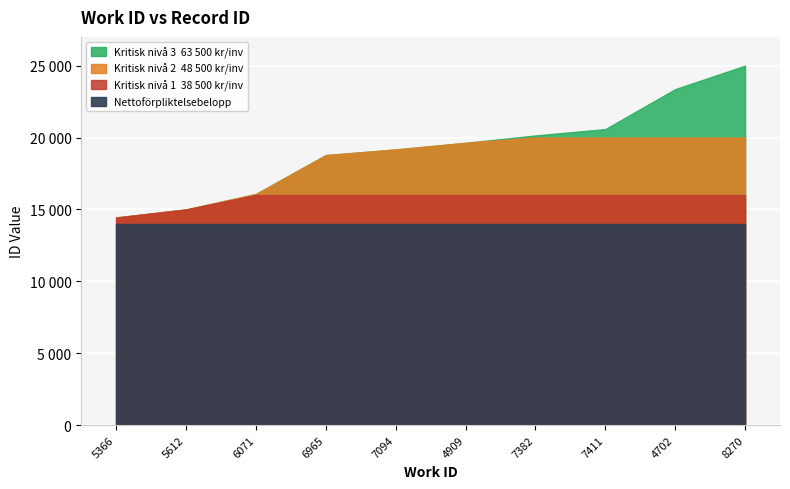

What is the value of the 6th point from the left?

19630